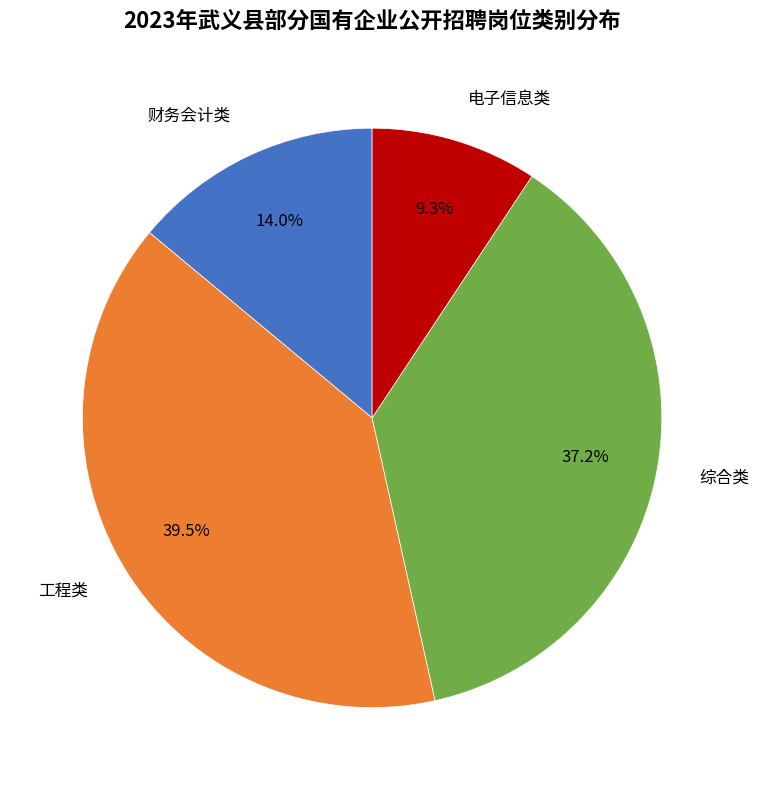

Is there a majority slice in this chart?

No